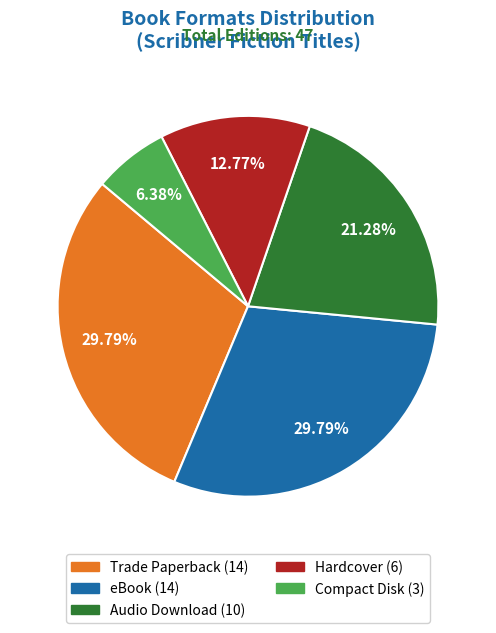

Does any single category account for the majority?

No